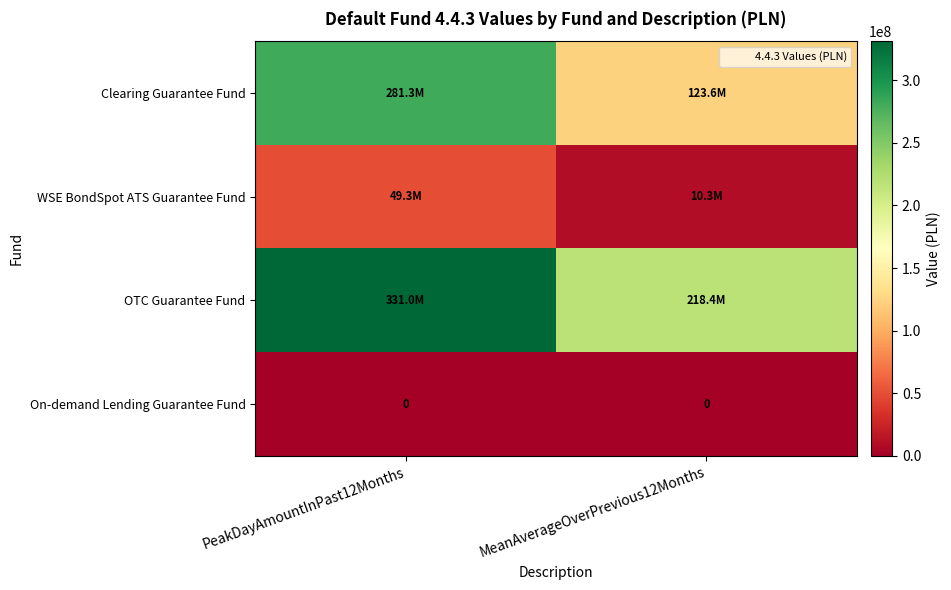

True or false: OTC Guarantee Fund has a value of 193368580.4 at PeakDayAmountInPast12Months.

False